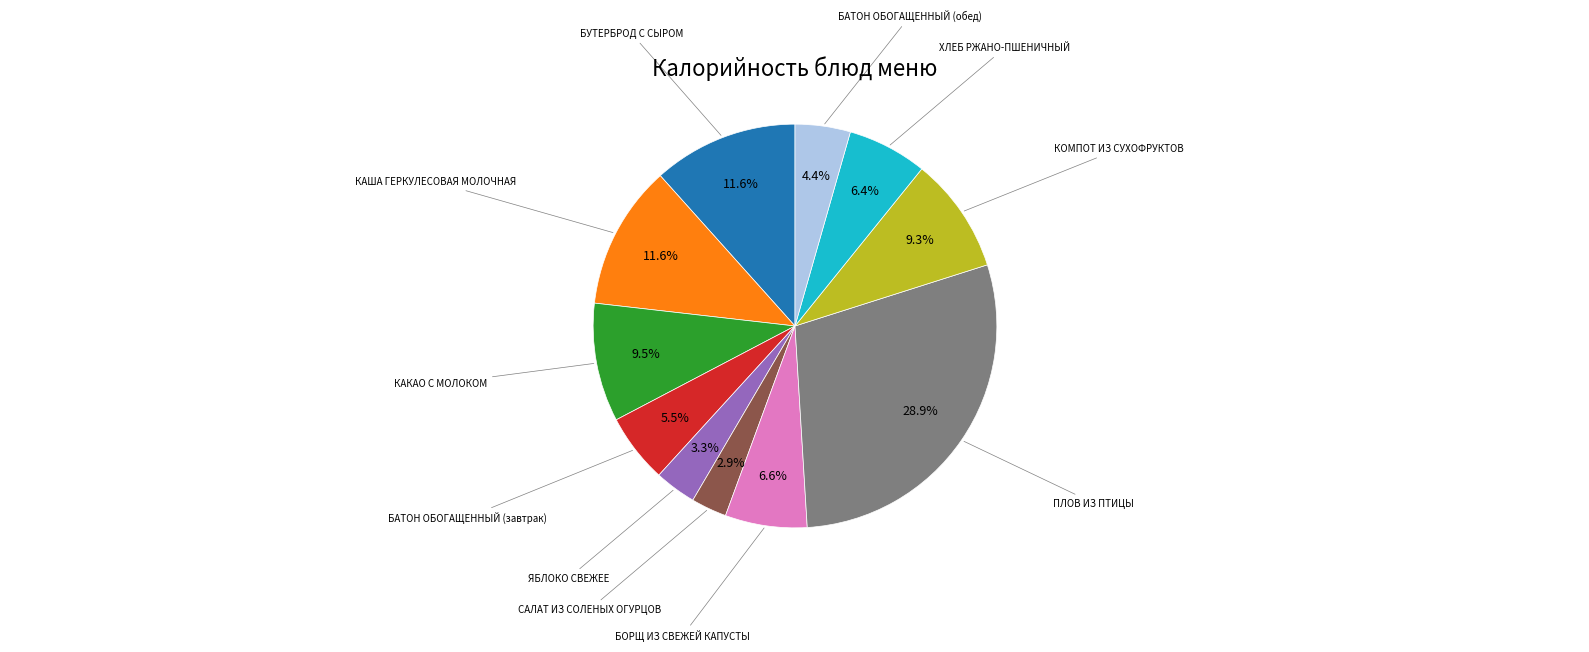

Is there any slice that represents more than half of the pie?

No